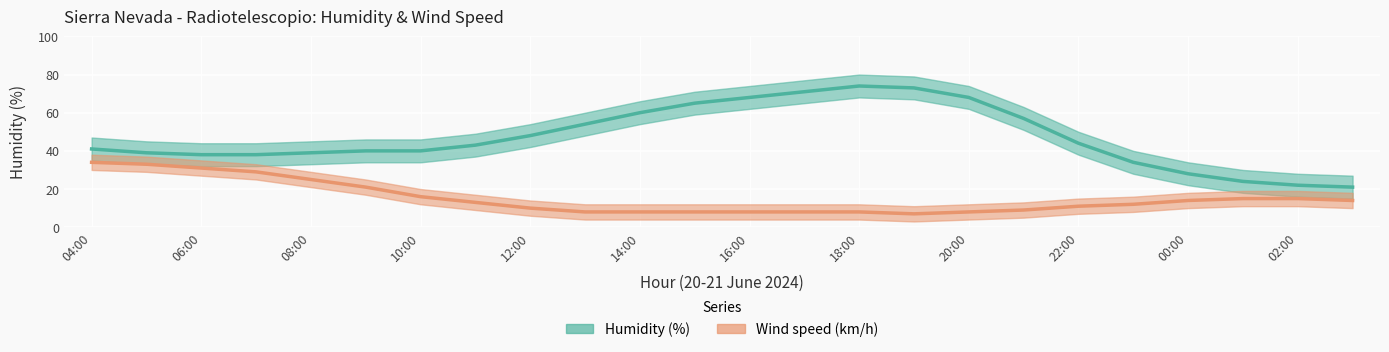

True or false: there are more than 2 points higher than both neighbors.

False